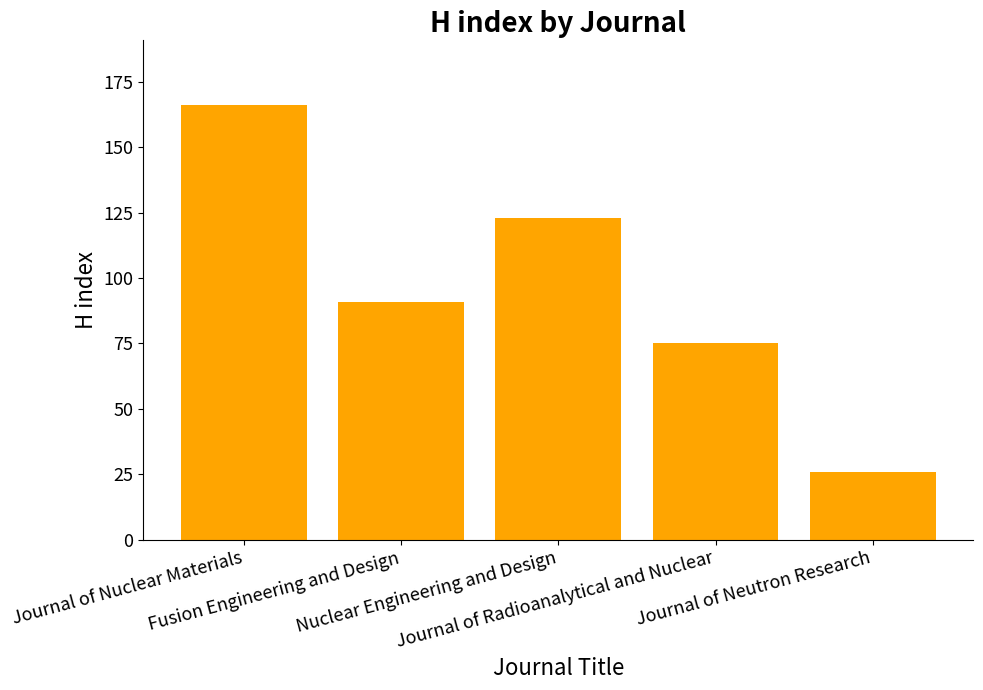

Reading left to right, transcribe all the data shown in this chart.

166	91	123	75	26